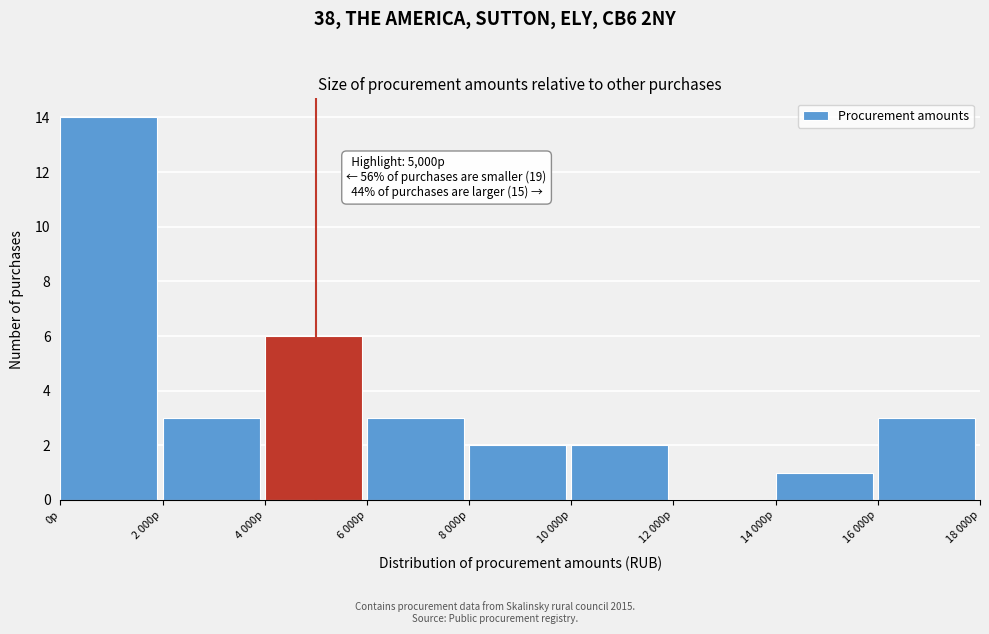

Reading left to right, what are all the values shown in this chart?

0р=14	2 000р=3	4 000р=6	6 000р=3	8 000р=2	10 000р=2	12 000р=0	14 000р=1	16 000р=3